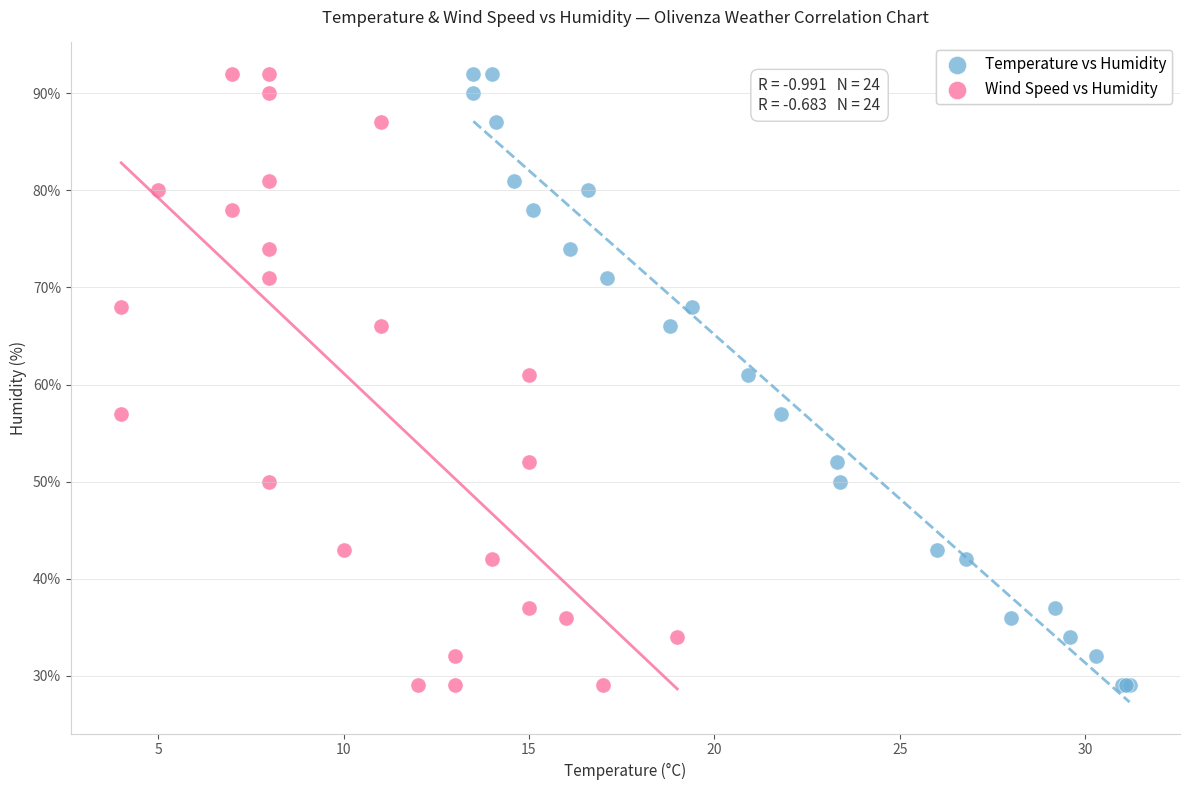

What are all the series names shown in the legend?

Temperature vs Humidity, Wind Speed vs Humidity